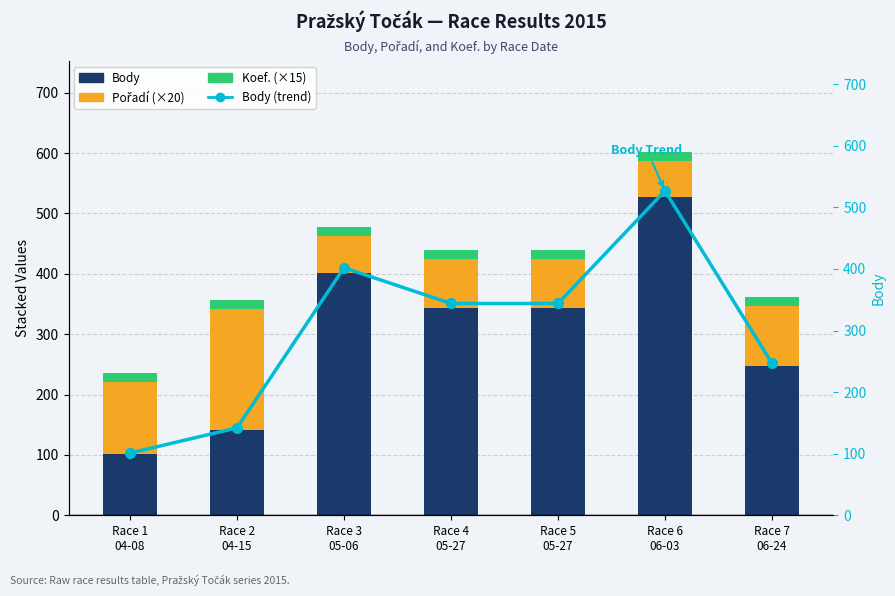

Is it true that Body (trend) equals 402 at Race 3
05-06?

True